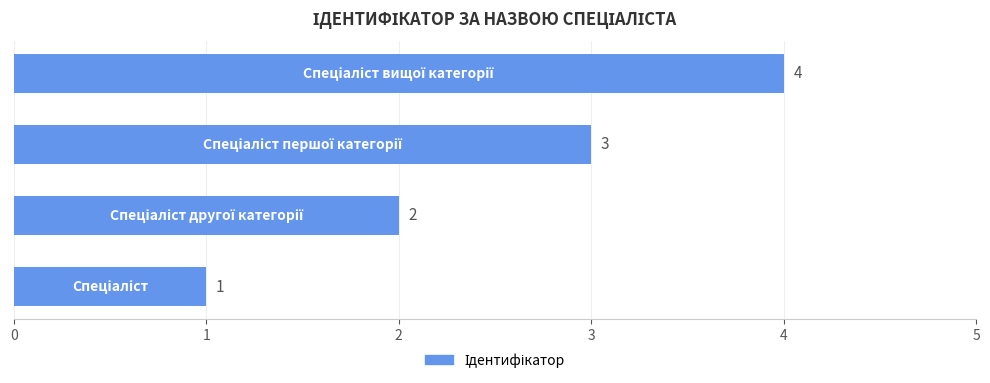

What is the sum of all values?

10